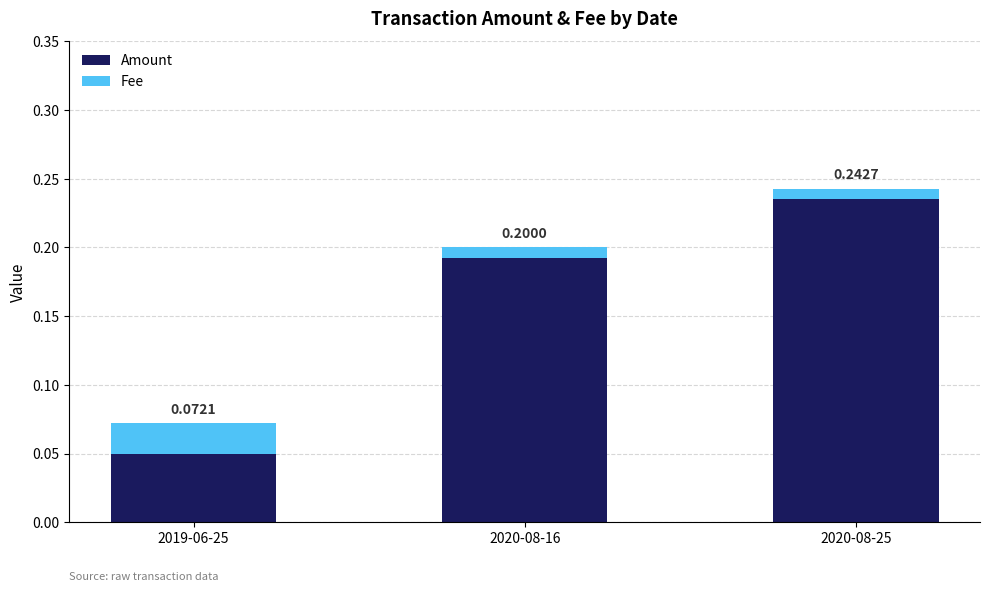

What is the difference between the maximum and minimum values in the Amount series?

0.2